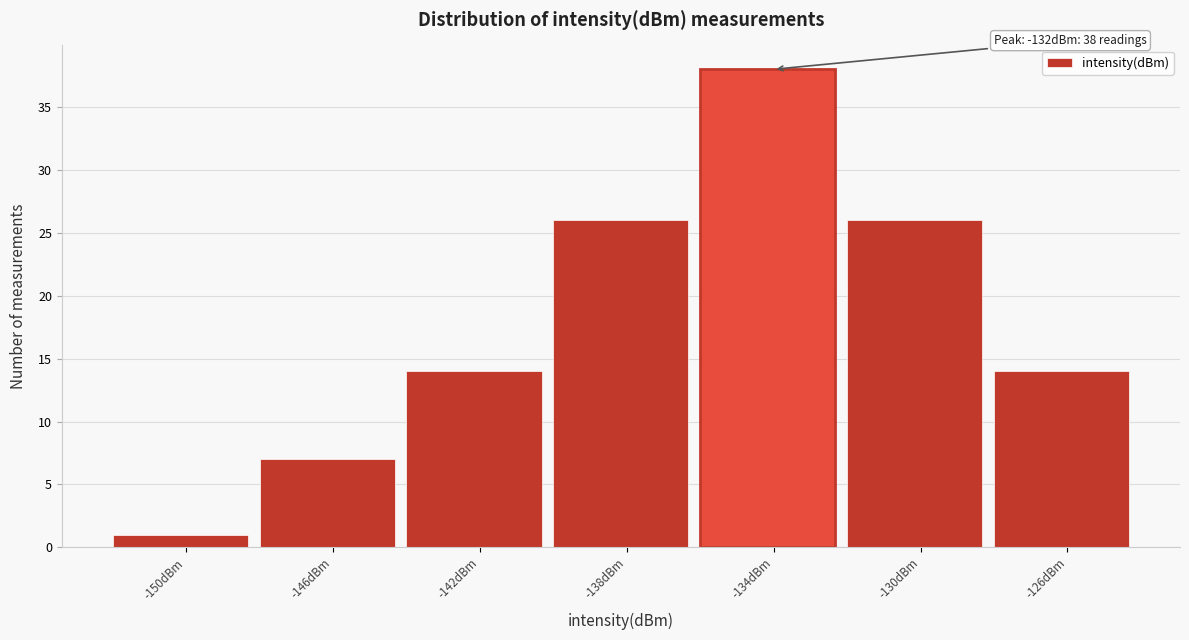

Reading left to right, transcribe all the data shown in this chart.

1	7	14	26	38	26	14